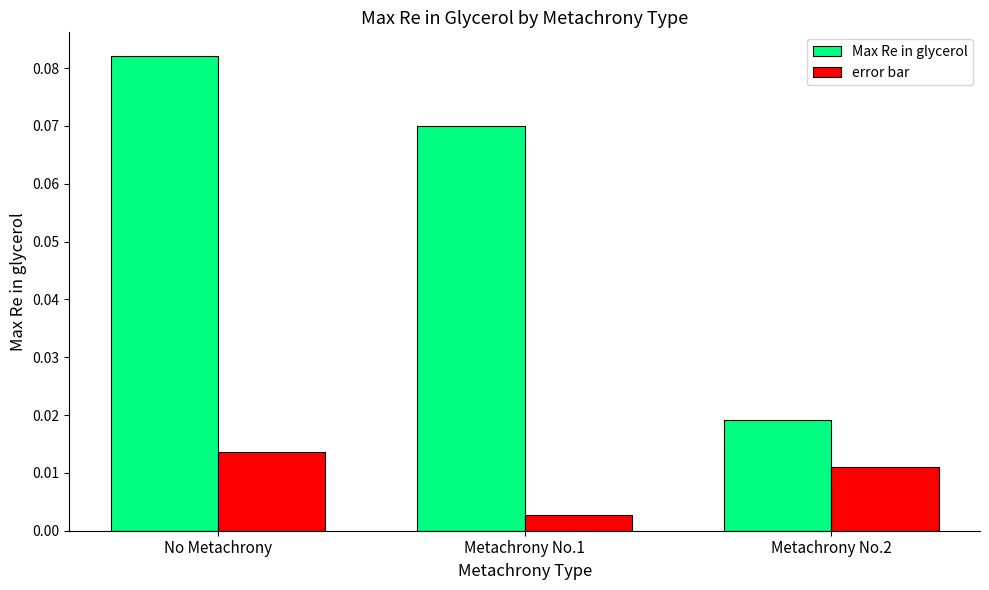

Which series changed the most between No Metachrony and Metachrony No.1?

Max Re in glycerol